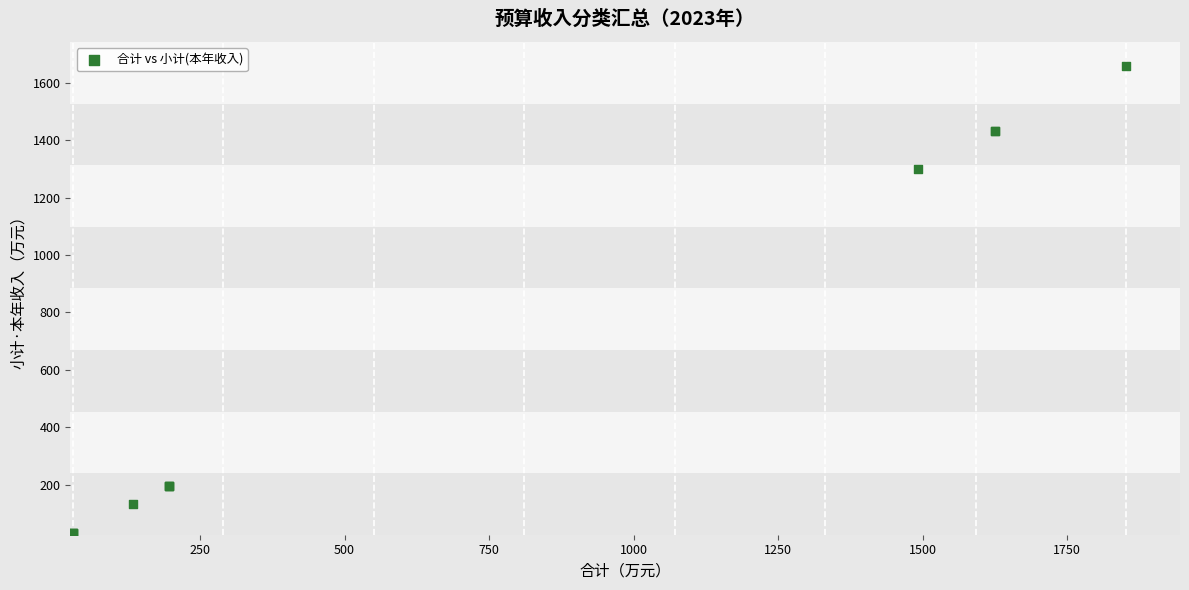

What Y value in the scatter plot is closest to 845?

1299.0